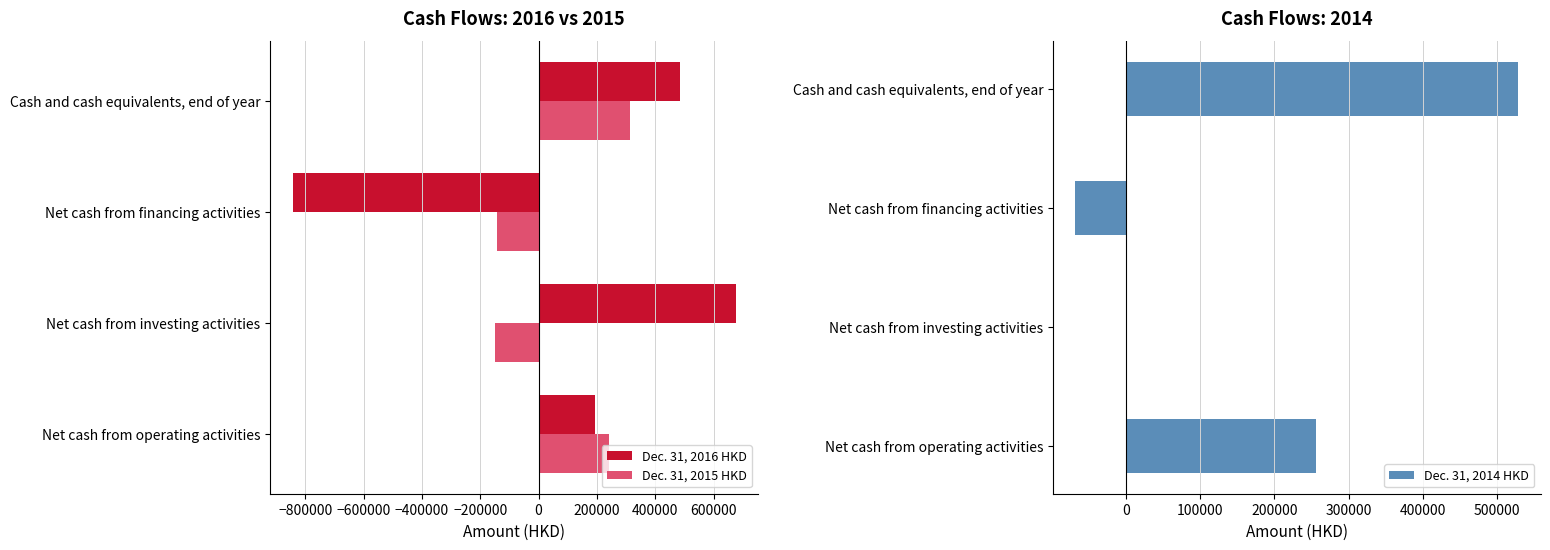

True or false: Dec. 31, 2015 HKD has a value of 455611 at Cash and cash equivalents, end of year.

False